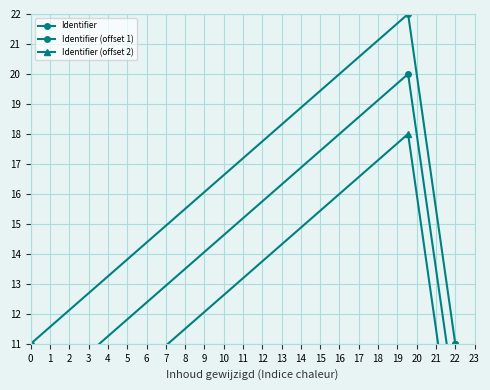

What is the sum of the Identifier (offset 1) values at 3 and 2?

18.0